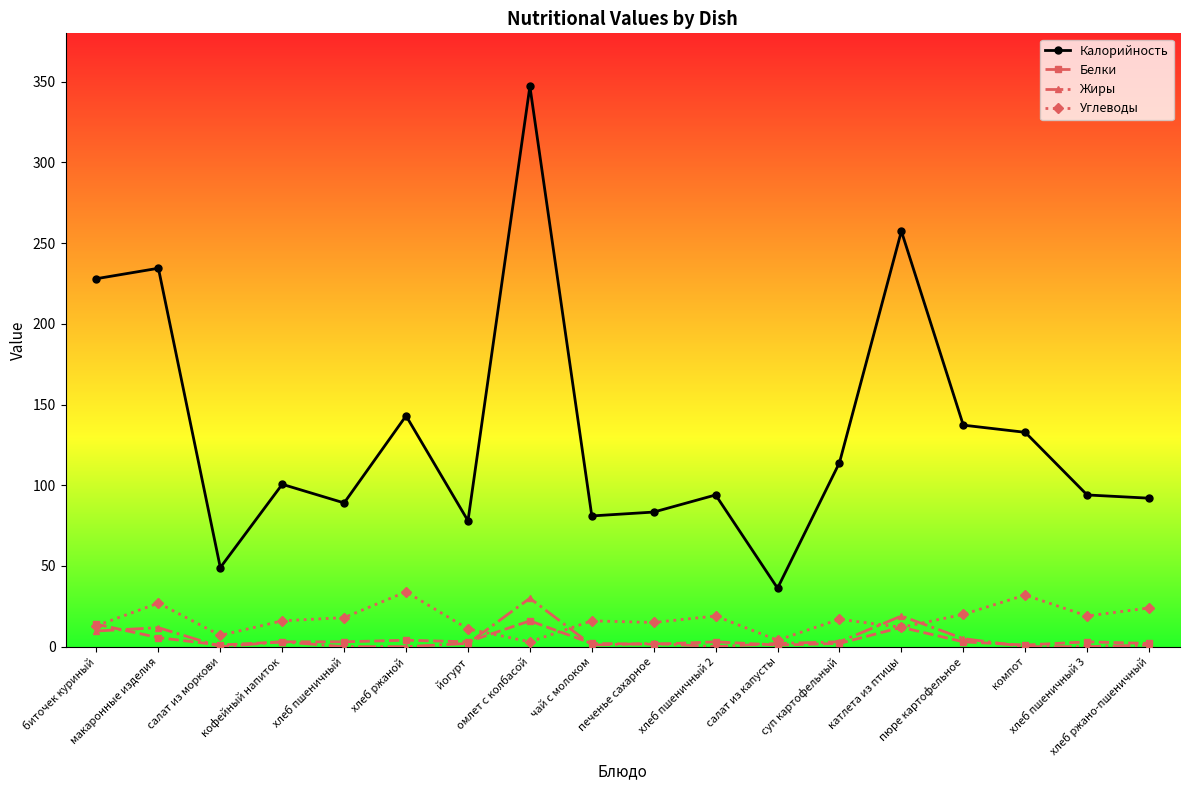

What is the label of the 3rd point from the left?

салат из моркови